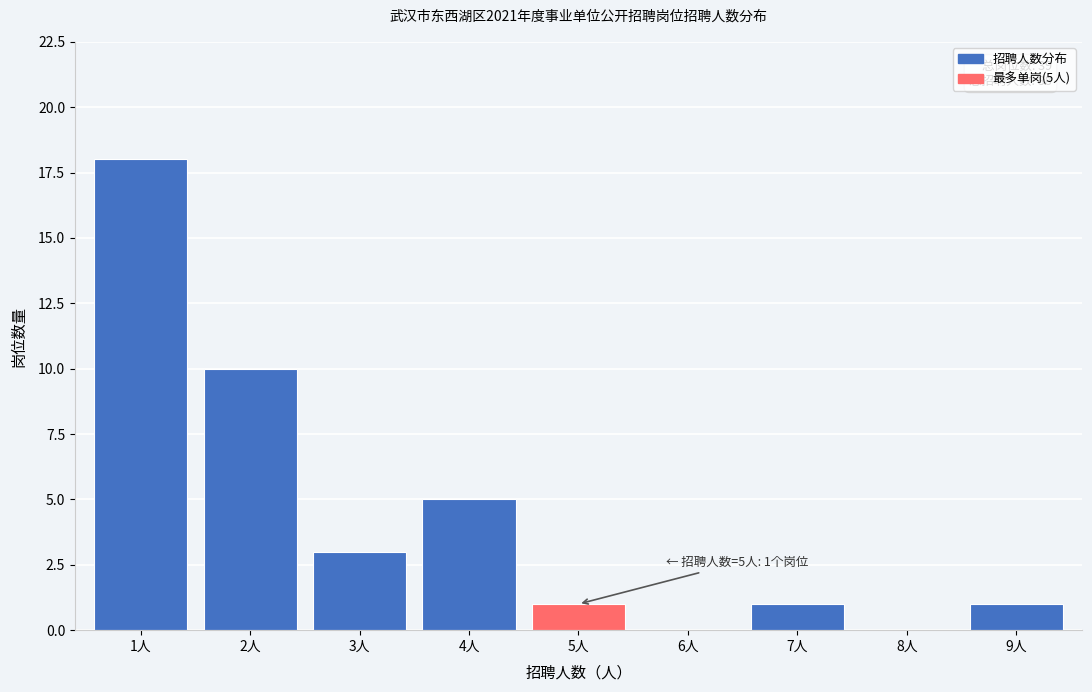

Reading left to right, transcribe all the data shown in this chart.

1人=18	2人=10	3人=3	4人=5	5人=1	6人=0	7人=1	8人=0	9人=1